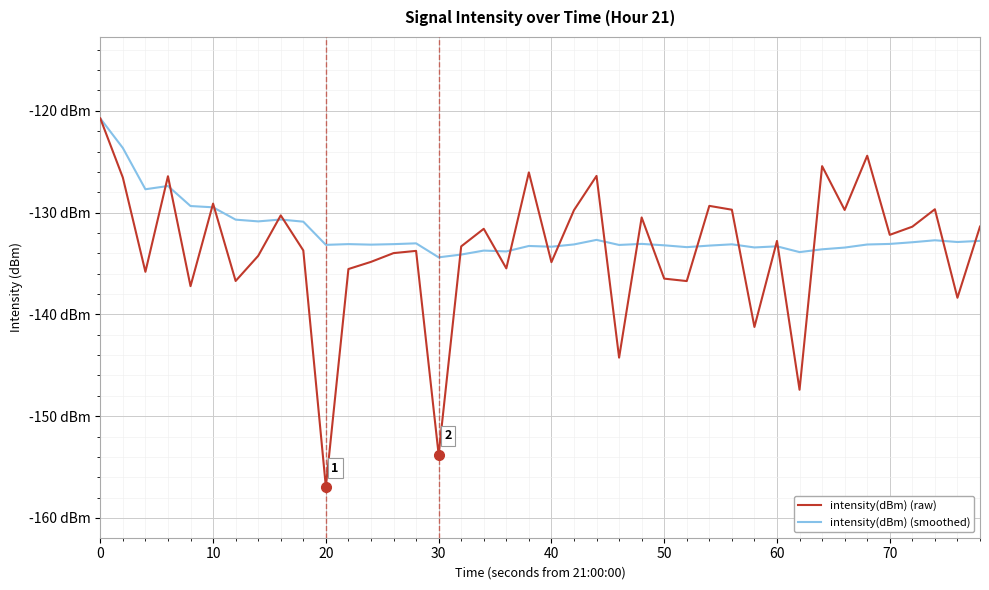

What is the highest value of the intensity(dBm) (raw) series?

-120.7